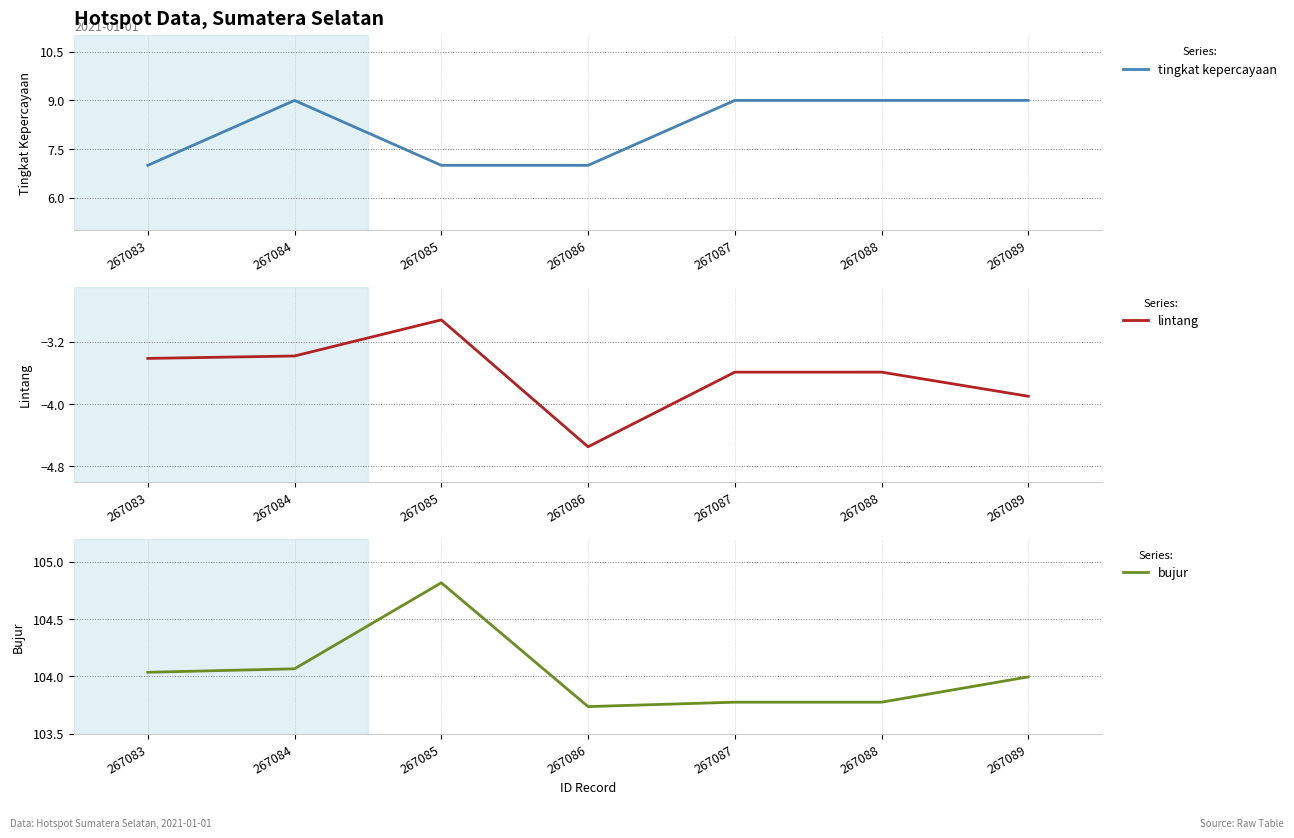

How many distinct data groups are displayed?

3